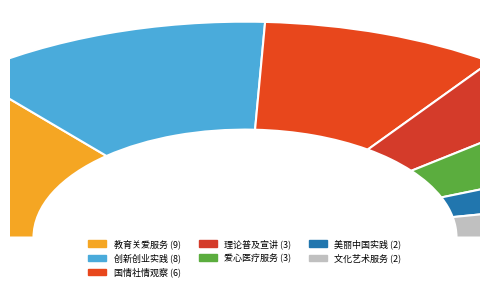

Combined, do 理论普及宣讲 and 国情社情观察 account for over 50%?

No